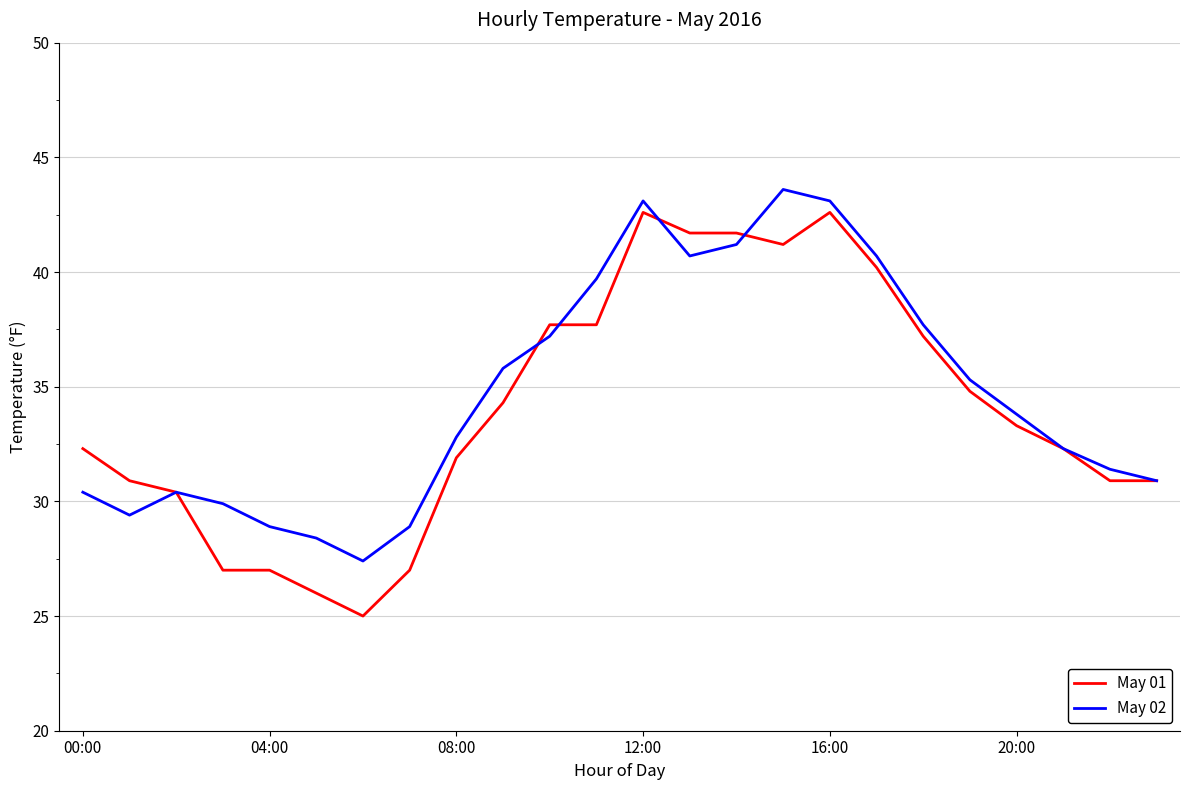

List the series in order of their peak value, highest first.

May 02, May 01